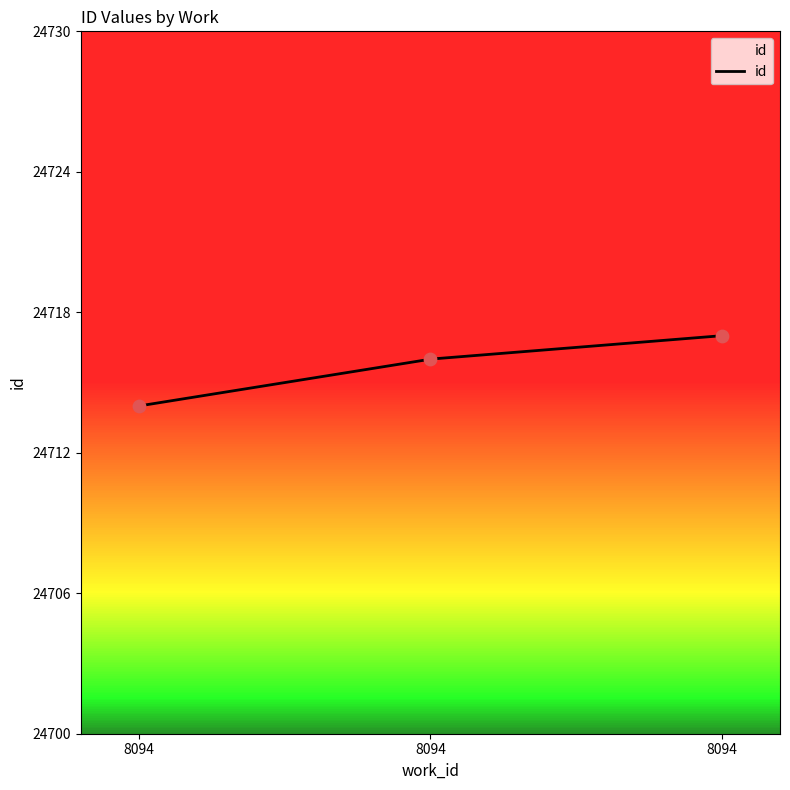

What is the change in value from 8094 to 8094?

+2